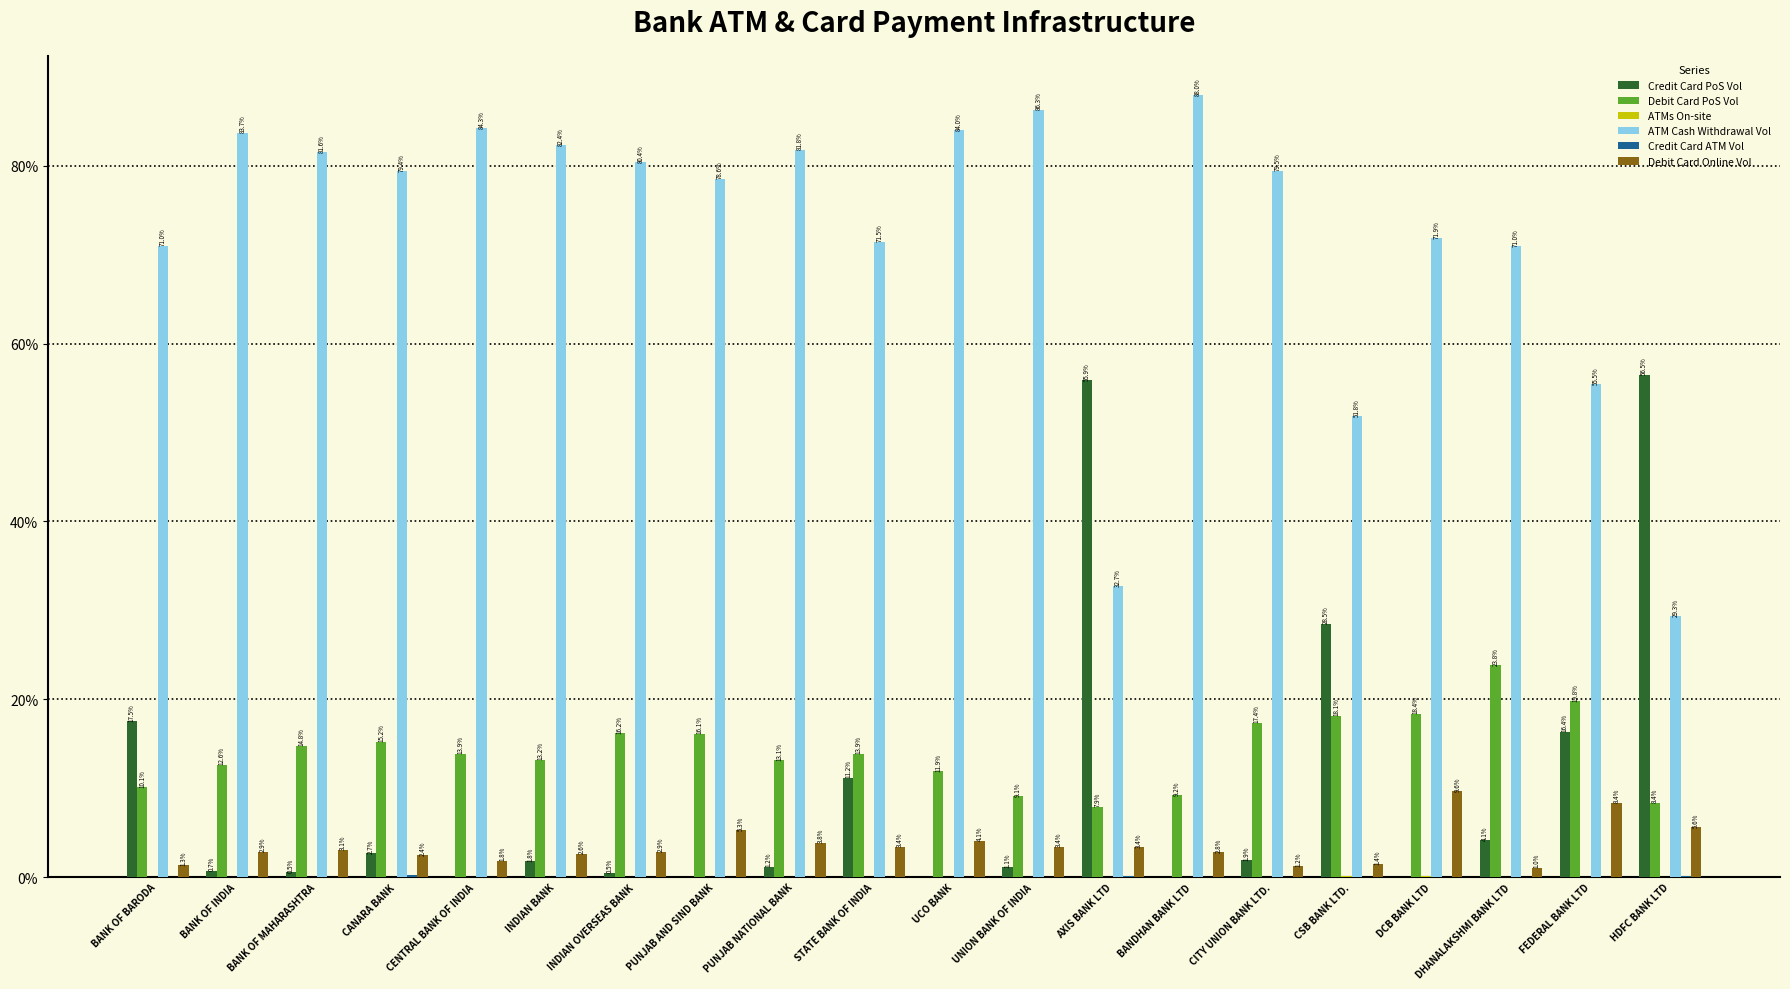

Which category has the highest value across all series?

BANDHAN BANK LTD